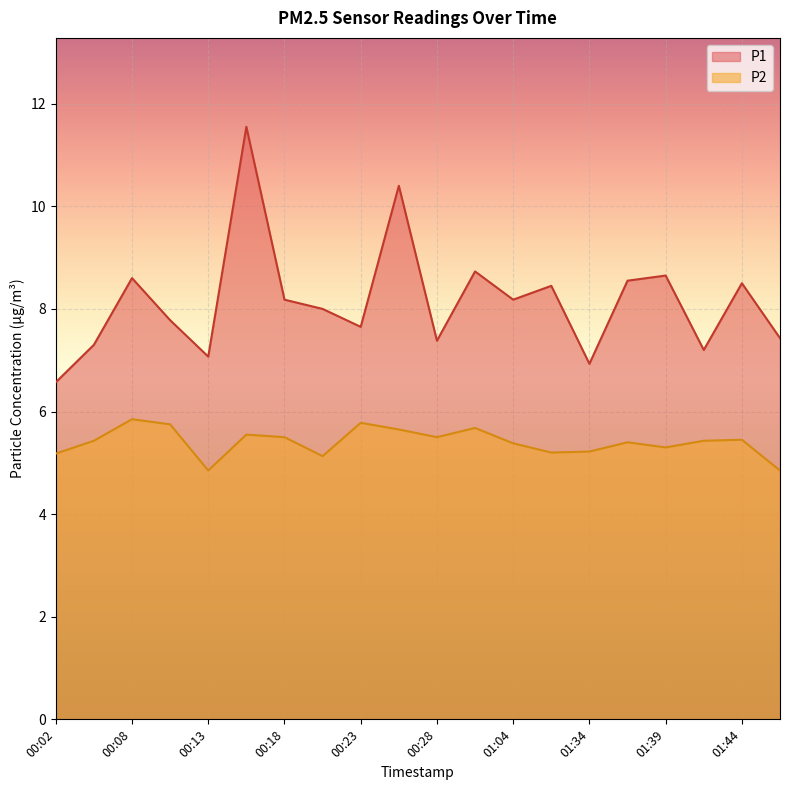

How many lines are shown in the chart?

2